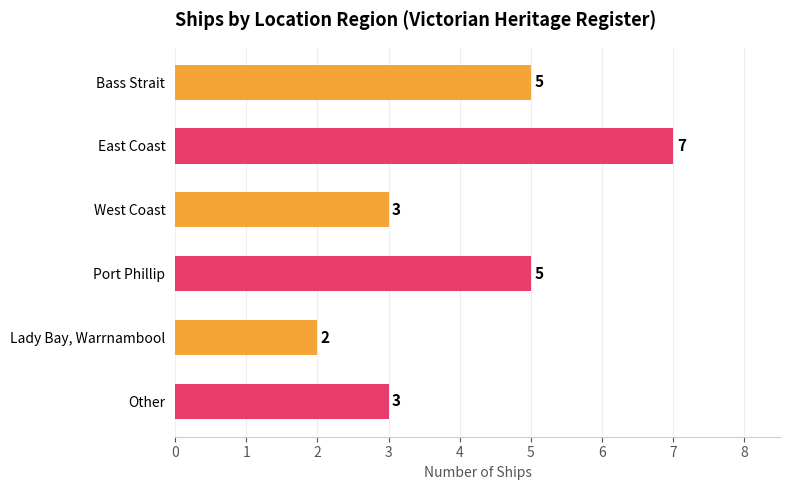

What is the difference between the maximum and minimum values?

5